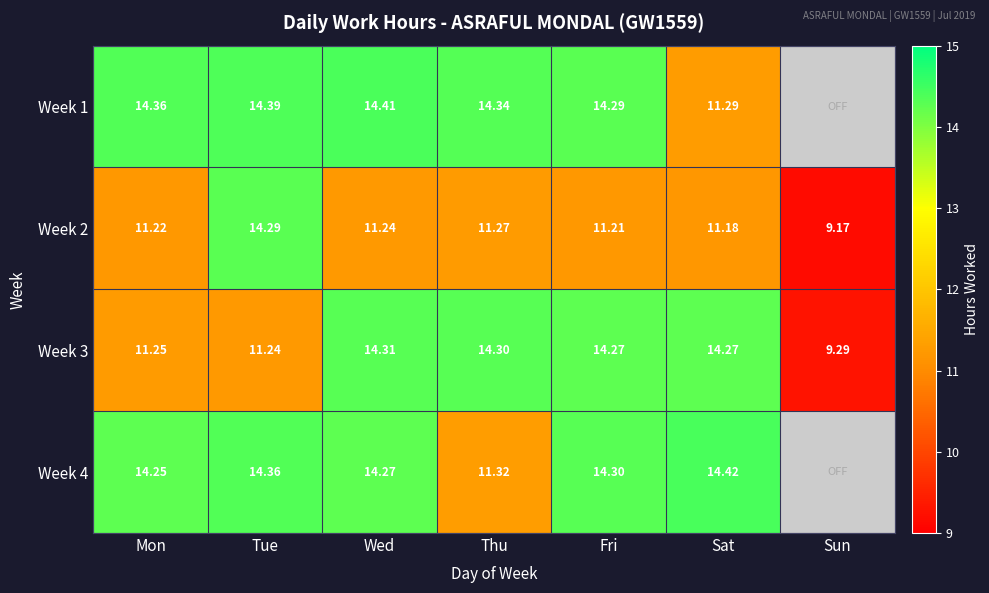

Is the value of Week 2 at Sat greater than the value of Week 4 at Thu?

No